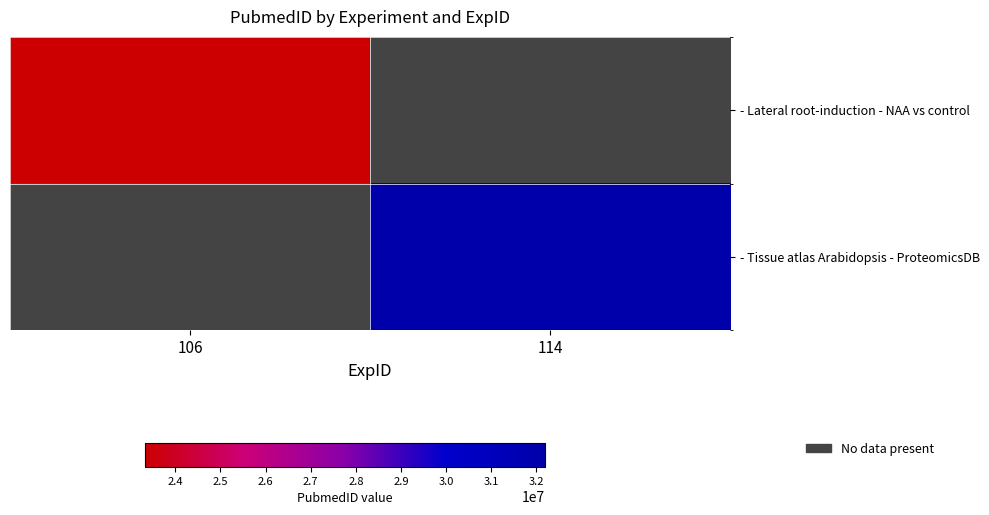

What value does the - Tissue atlas Arabidopsis - ProteomicsDB series have at 114?

32188942.0